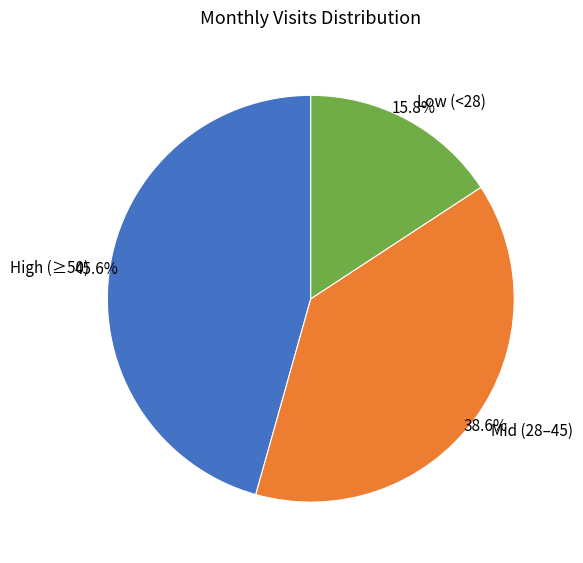

Count the number of slices in the pie.

3